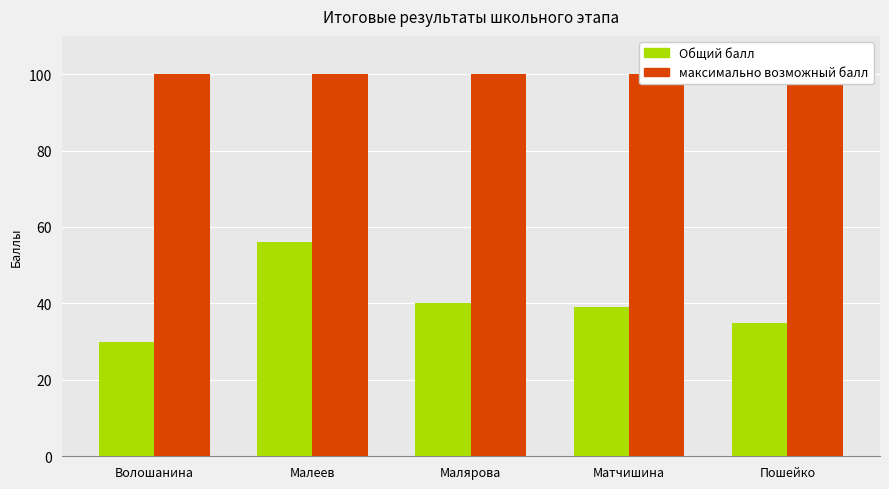

What is the difference between the maximum and minimum values in the Общий балл series?

26